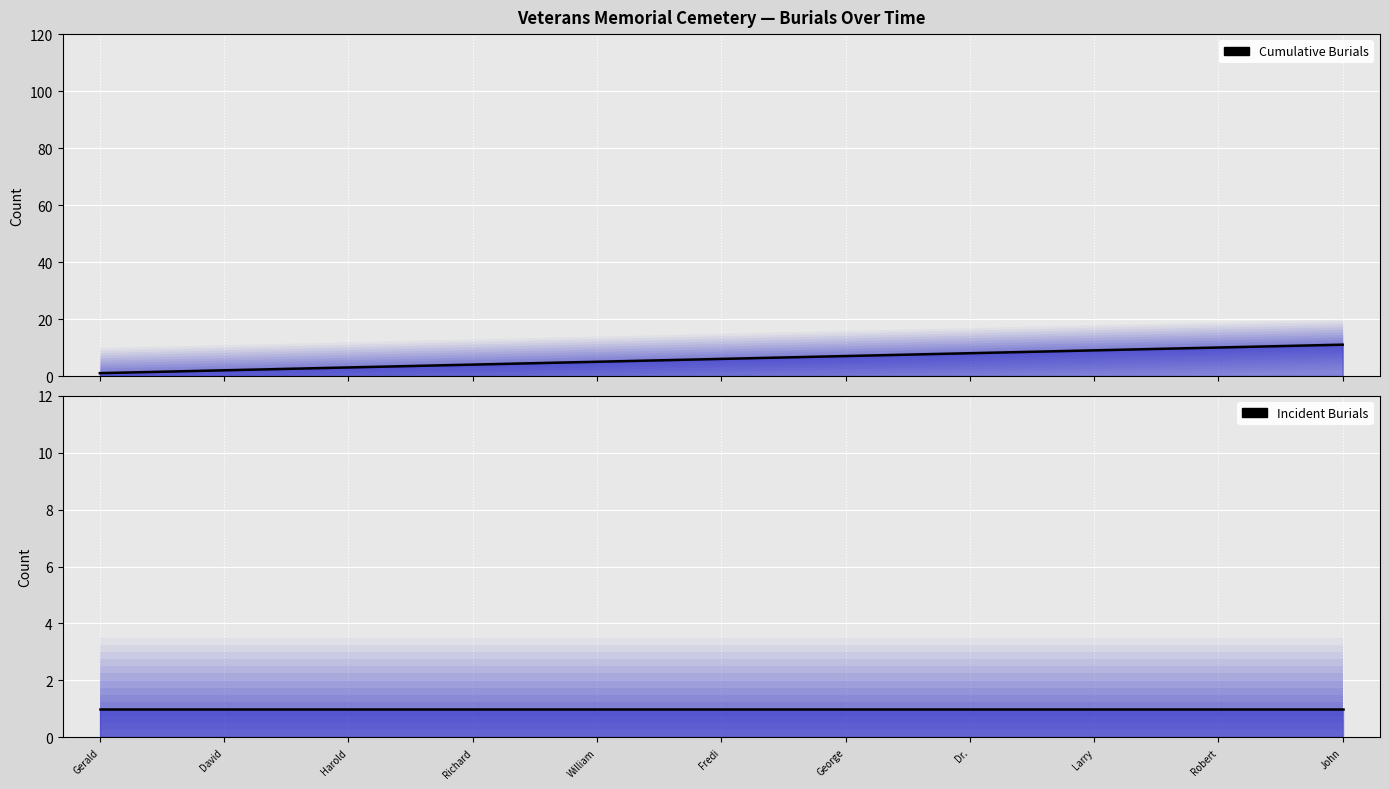

List the labels in order of Cumulative Burials (median) value, largest first.

John, Robert, Larry, Dr., George, Fredi, William, Richard, Harold, David, Gerald